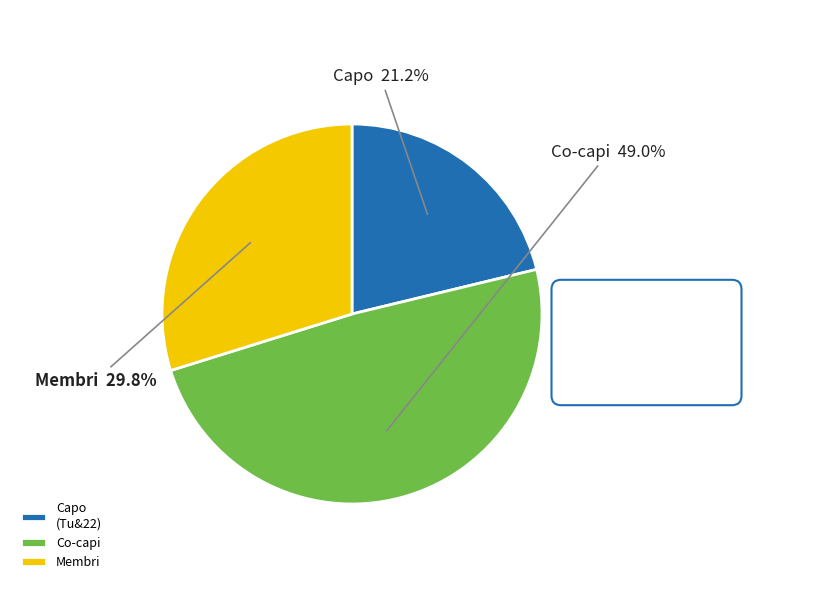

To the nearest percent, what is the difference between the largest and smallest slice percentages?

28%